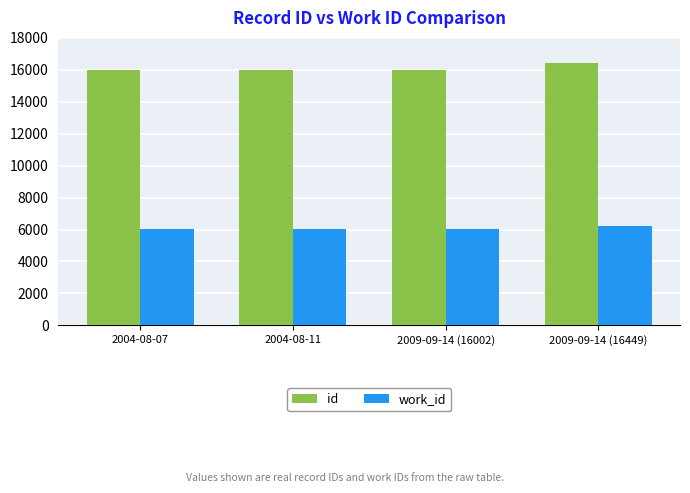

Which series has the largest range (max minus min)?

id